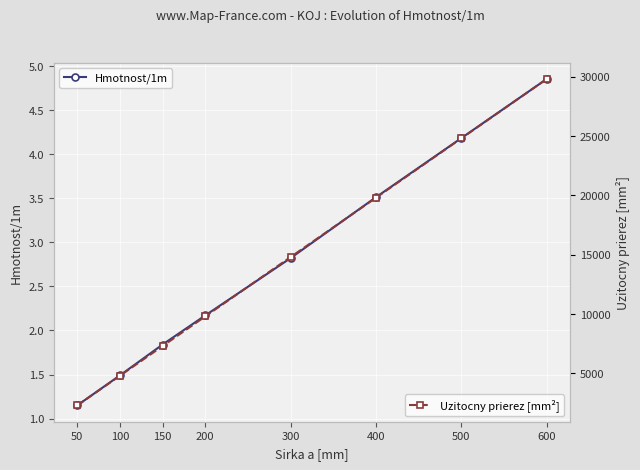

What is the minimum value for Hmotnost/1m?

1.1